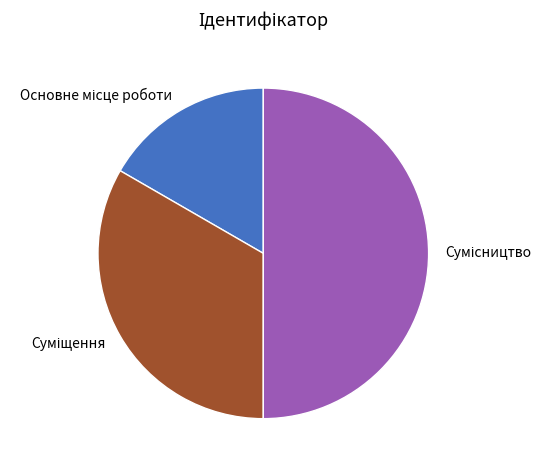

How many segments does this pie chart have?

3